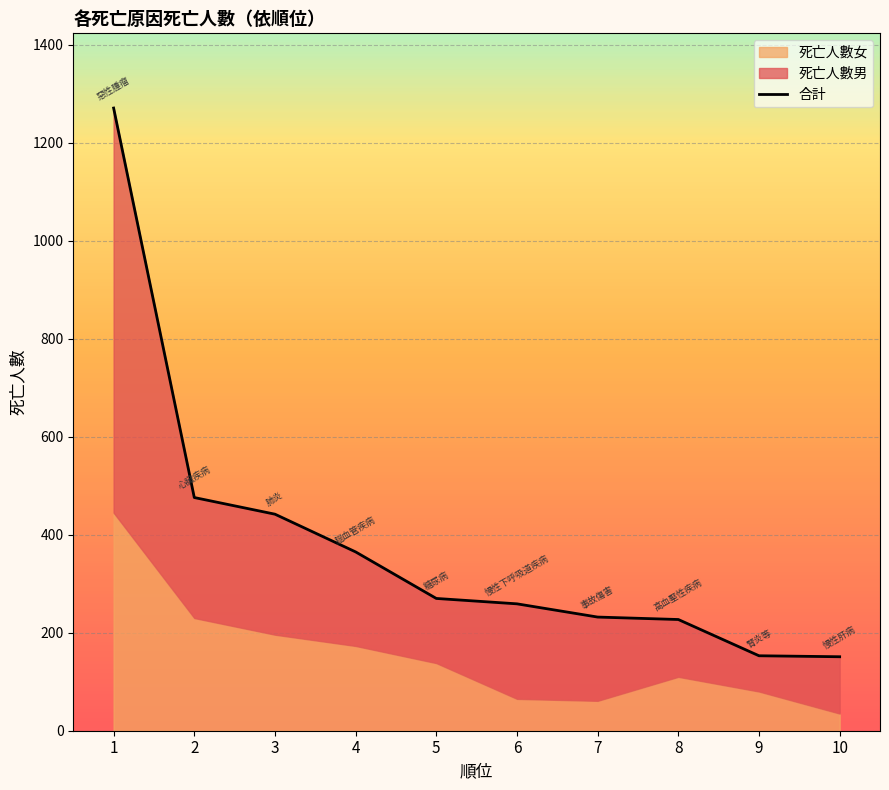

Reading left to right, list all the values displayed in this chart.

1271	476	442	365	270	259	232	227	153	151